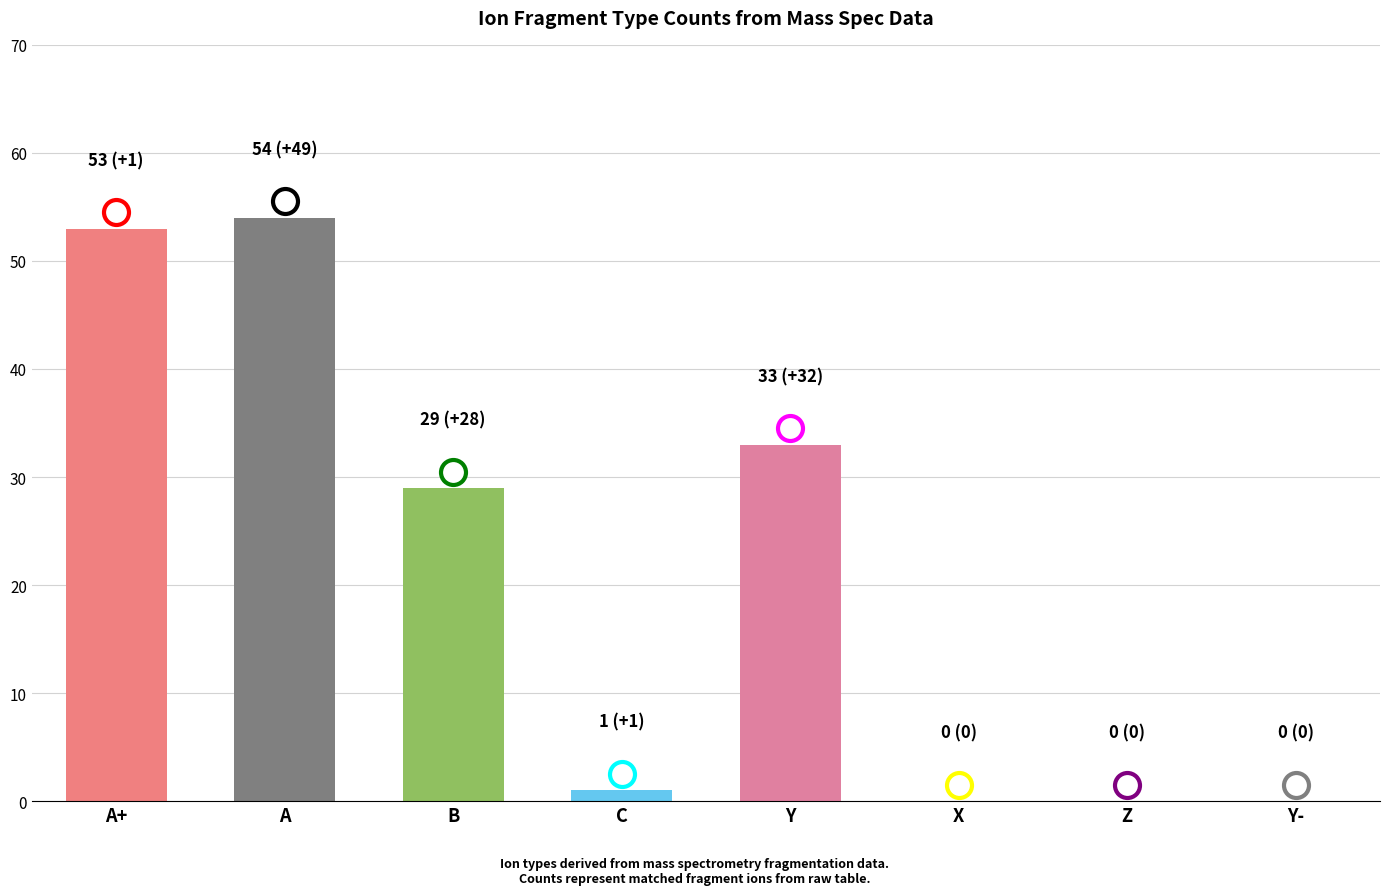

Is it true that the value at A+ is 53?

True